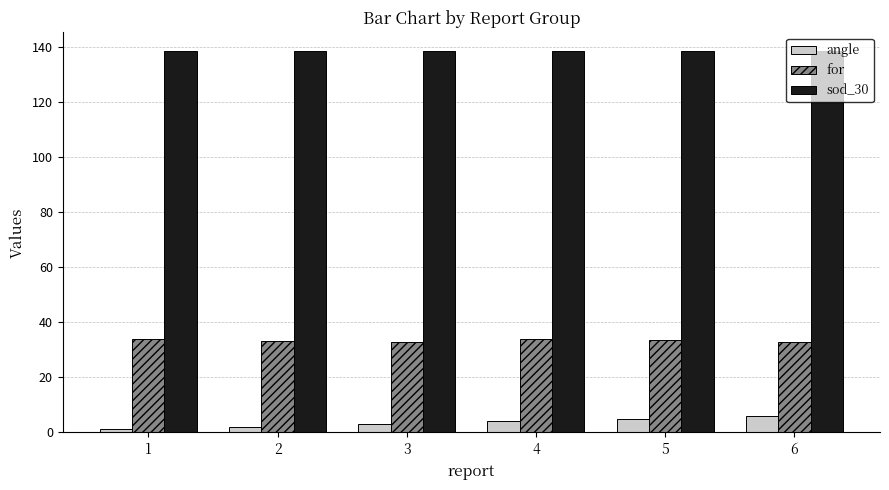

List the series in order of their overall mean, lowest first.

angle, for, sod_30